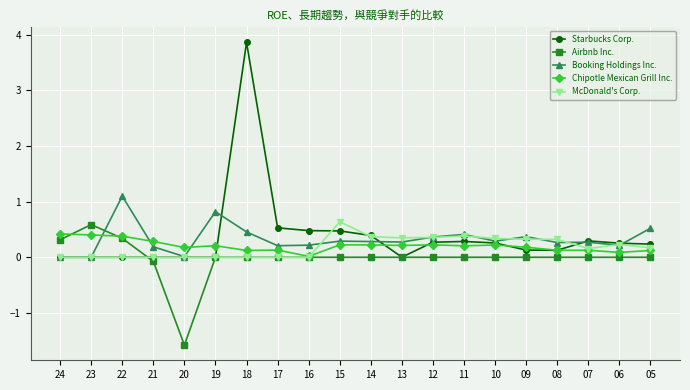

How many intersections are there between Chipotle Mexican Grill Inc. and Booking Holdings Inc.?

3